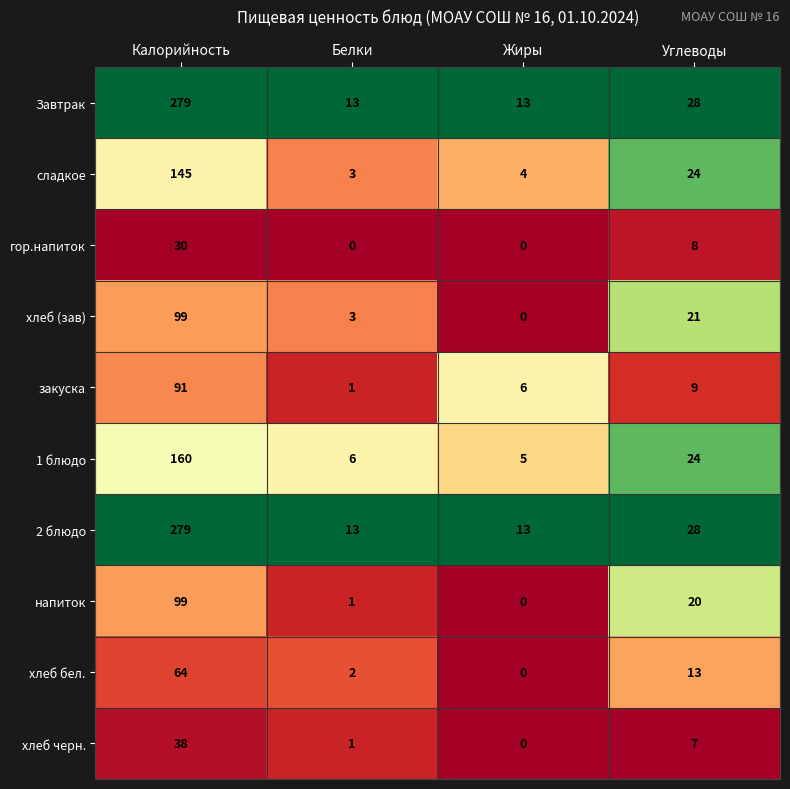

What is the difference between the highest and lowest values at Жиры?

13